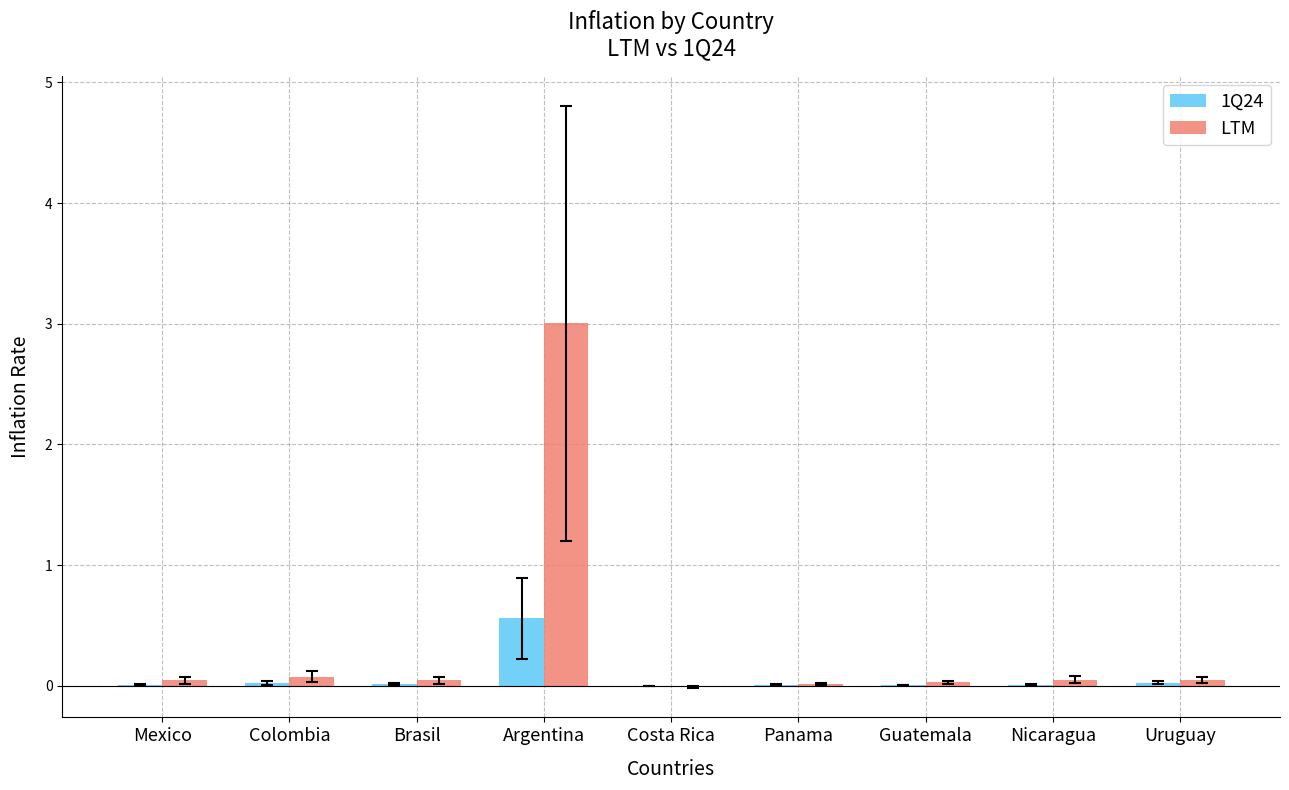

At which category is the sum across all series the highest?

Argentina